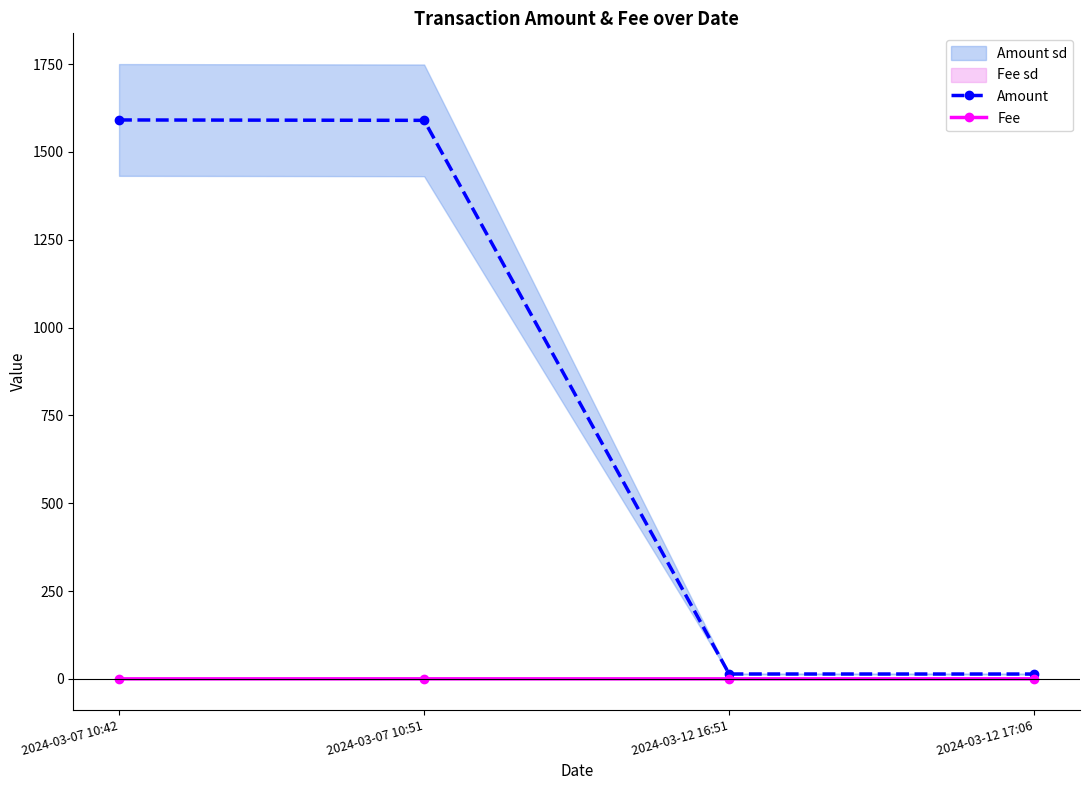

Is it true that Amount equals 1591.1 at 2024-03-07 10:42?

True